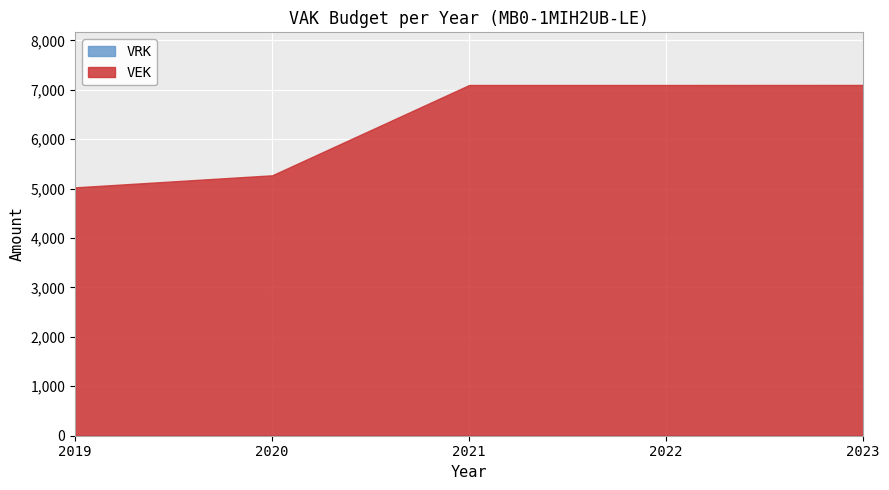

True or false: VRK has more than 1 interior local peaks.

False